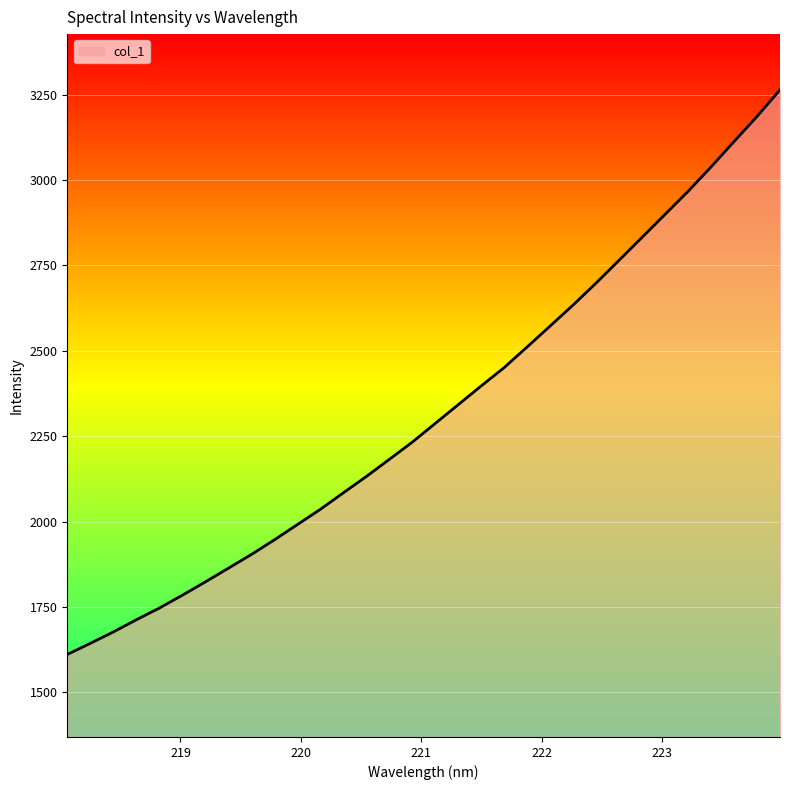

Reading right to left, what are all the values shown in this chart?

3263.9	3186.0	3112.6	3038.4	2967.0	2899.6	2832.5	2765.4	2698.7	2634.5	2572.9	2511.7	2451.1	2397.3	2342.4	2287.6	2232.6	2182.2	2132.0	2084.2	2035.9	1991.1	1946.4	1903.6	1863.3	1823.3	1784.3	1746.6	1712.4	1676.7	1643.3	1610.9